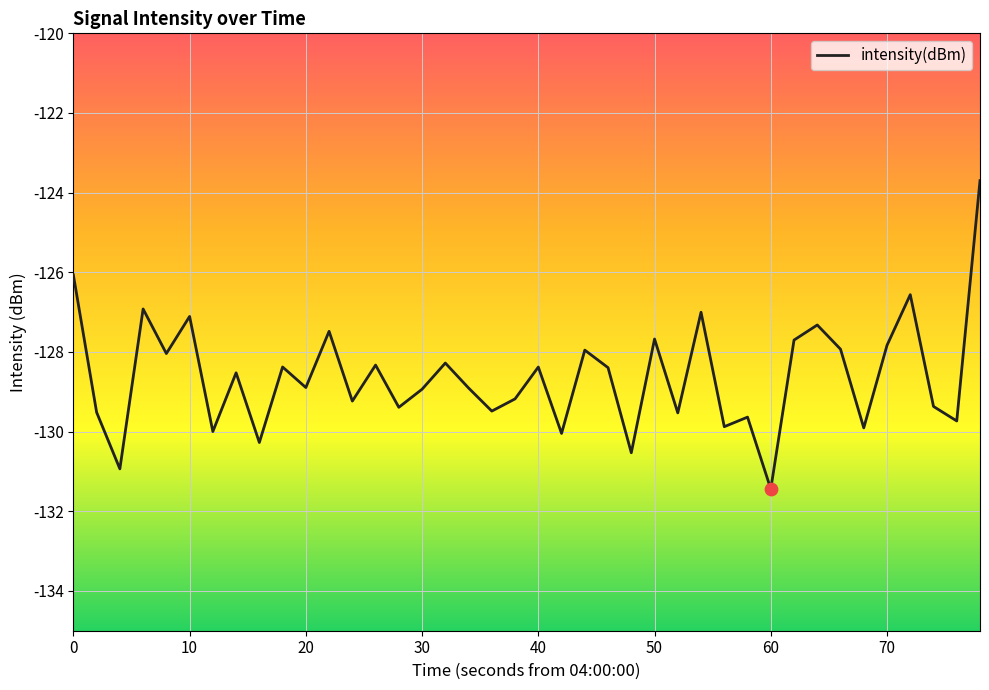

What is the minimum value shown in the chart?

-131.4